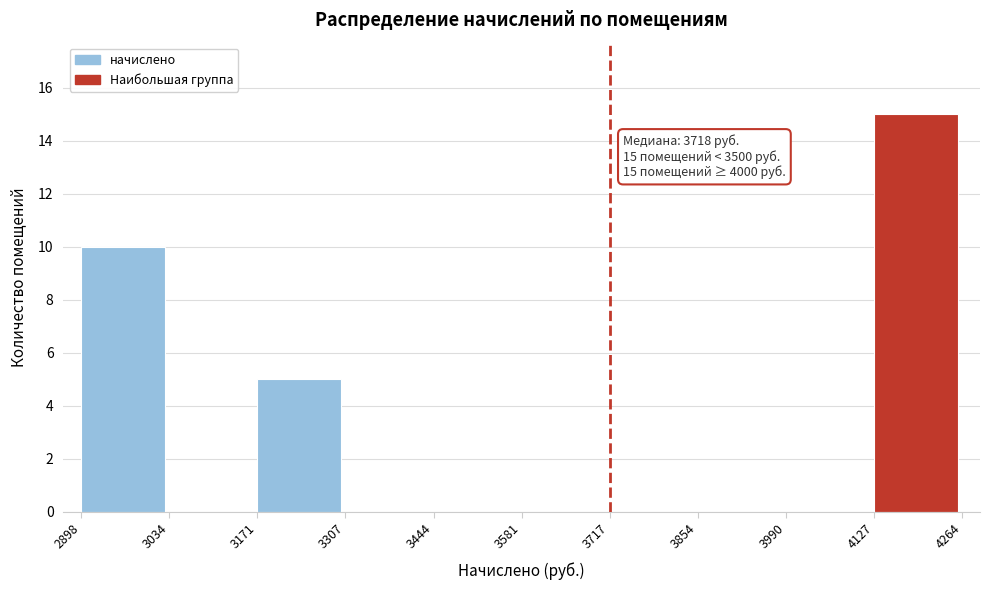

Which range on the x-axis has the tallest bar?

4127 to 4264